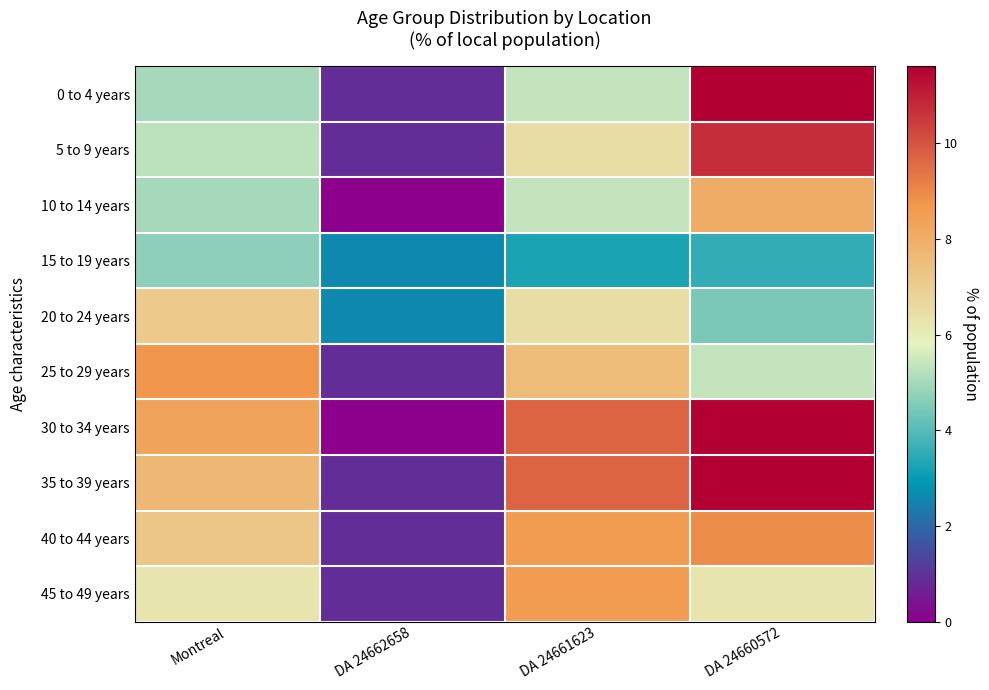

List the series in order of their peak value, highest first.

0 to 4 years, 30 to 34 years, 35 to 39 years, 5 to 9 years, 40 to 44 years, 25 to 29 years, 45 to 49 years, 10 to 14 years, 20 to 24 years, 15 to 19 years